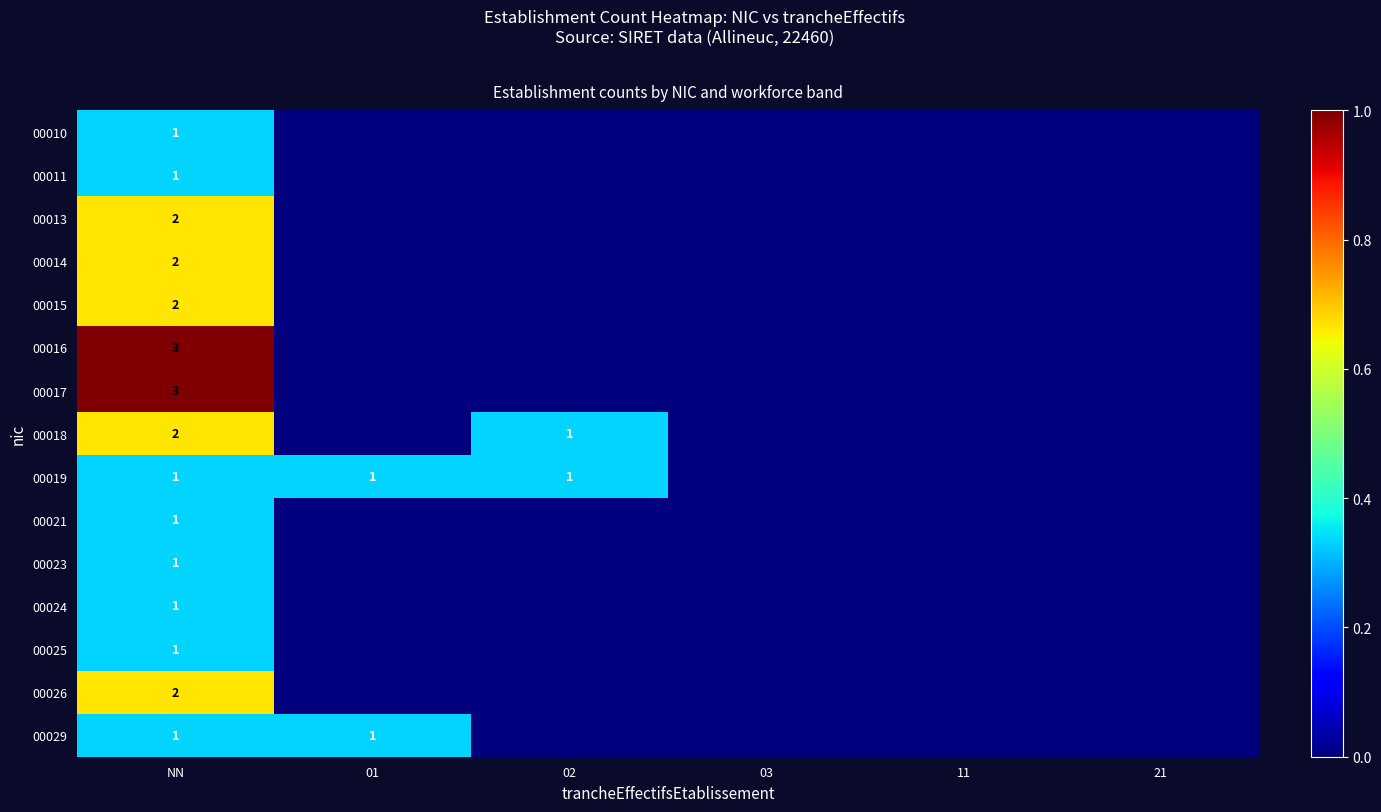

Between NN and 21, which is larger?

NN